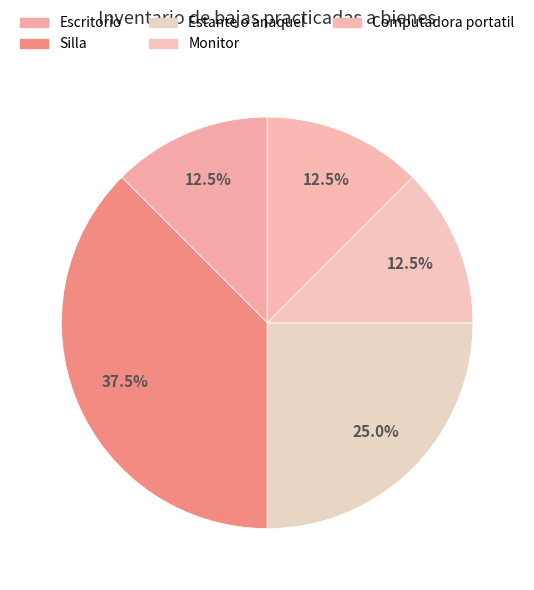

To the nearest percent, what percentage of the pie is Monitor?

12%